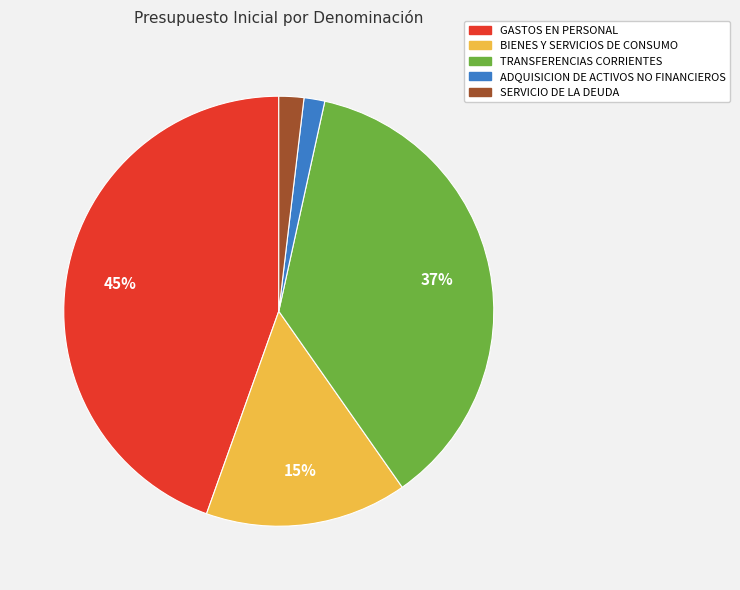

Is there a majority slice in this chart?

No